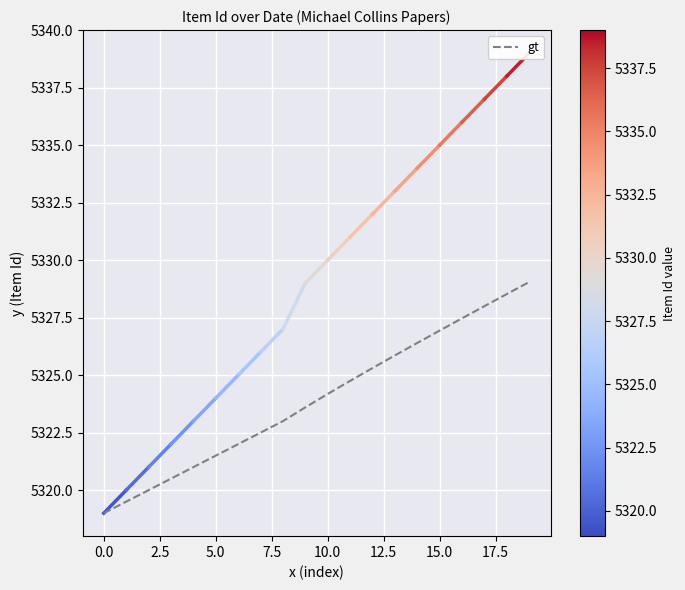

What is the average value?

5324.0